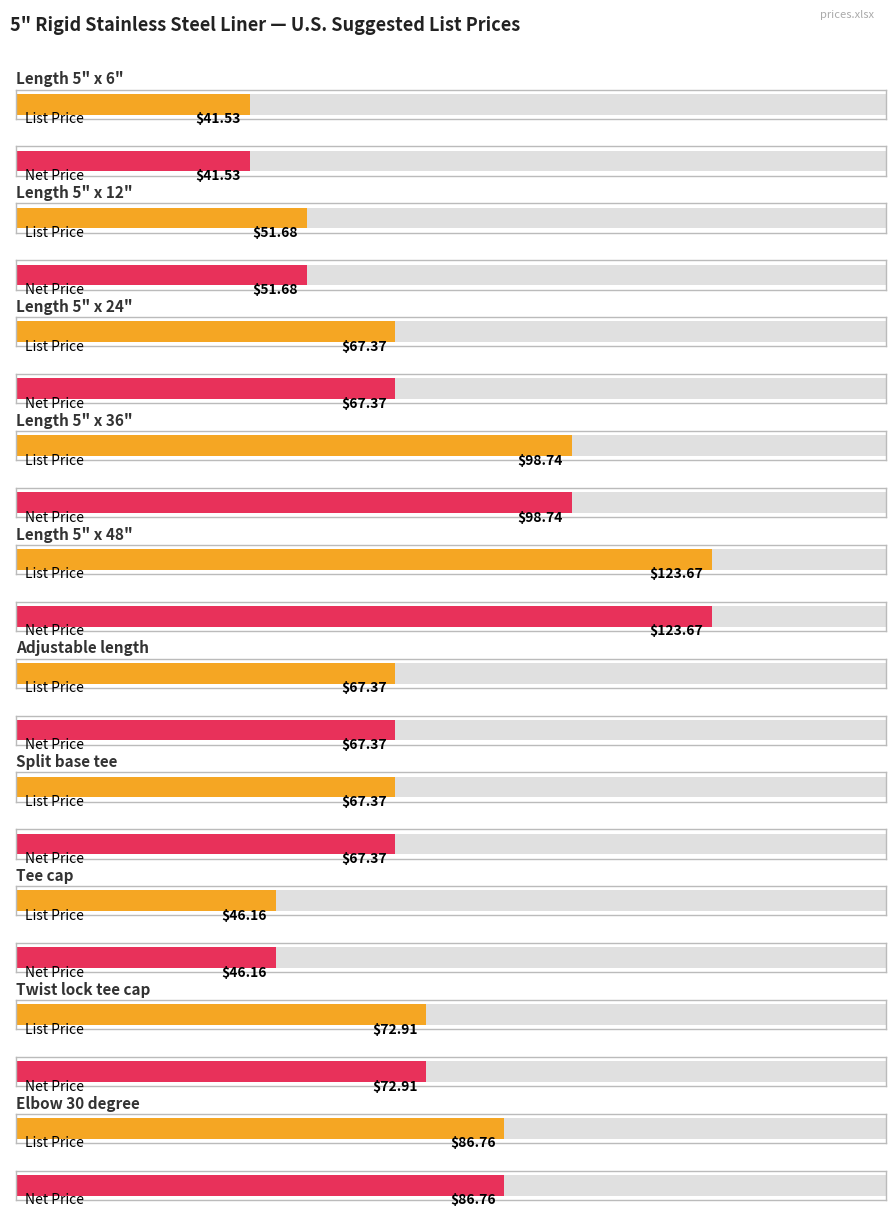

What is the sum of all List Price values?

723.6